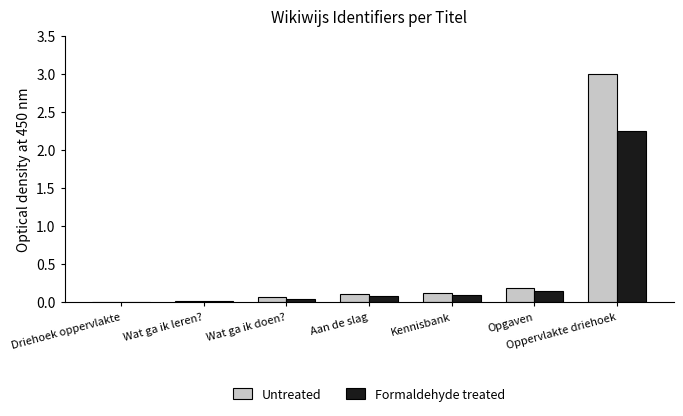

What is the maximum value shown in the chart?

3.0